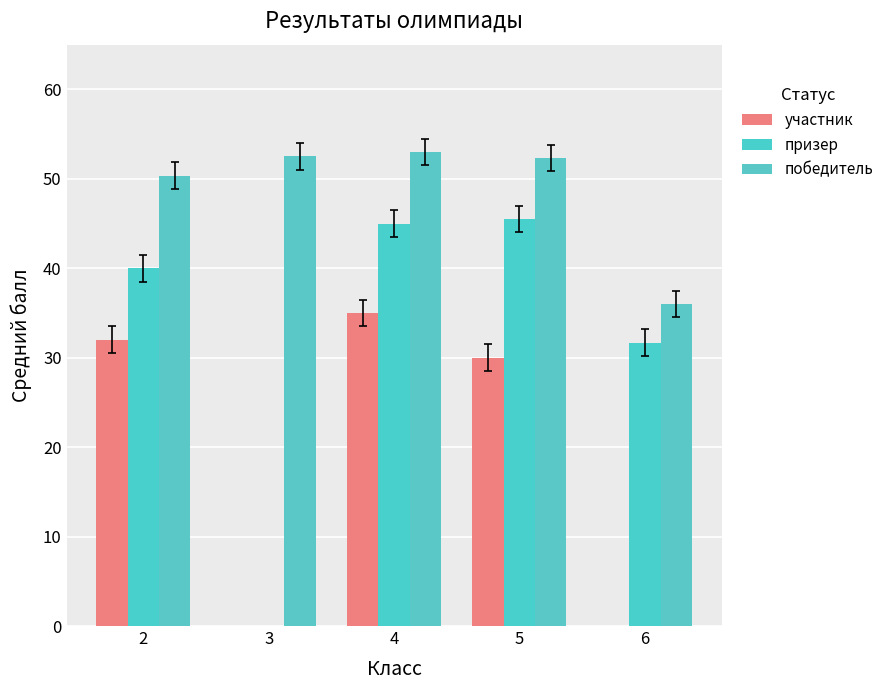

What is the value of the призер bar at the 5th from the left?

31.7